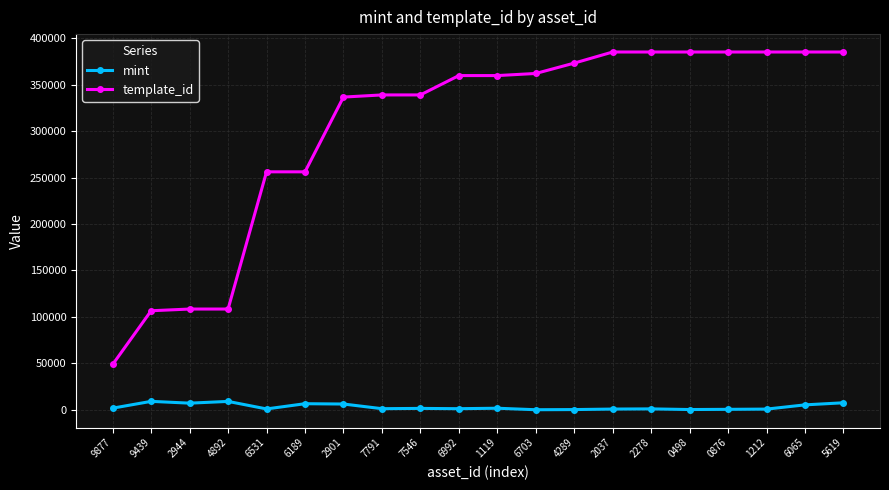

What is the difference between the maximum and second lowest values in the template_id series?

278521